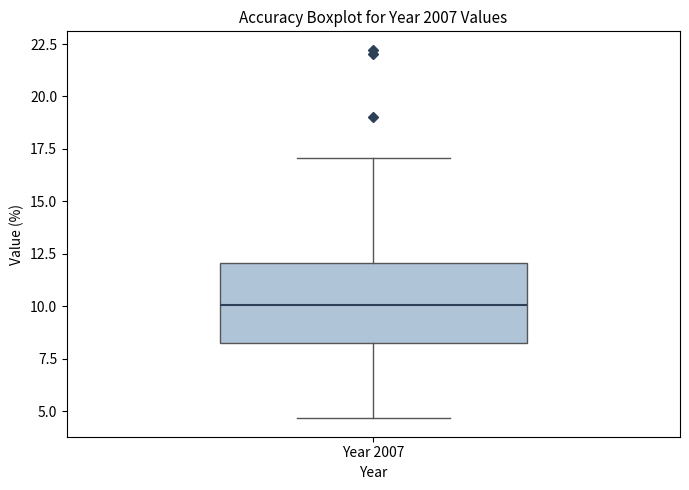

Read this box plot against the y-axis: the position of the median line, the range covered by the box, and the ends of both whiskers. The values are not printed on the chart, so give them approximately, as read against the axis.

median 10.0, box 8.5 to 12.0, whiskers 4.5 to 17.0